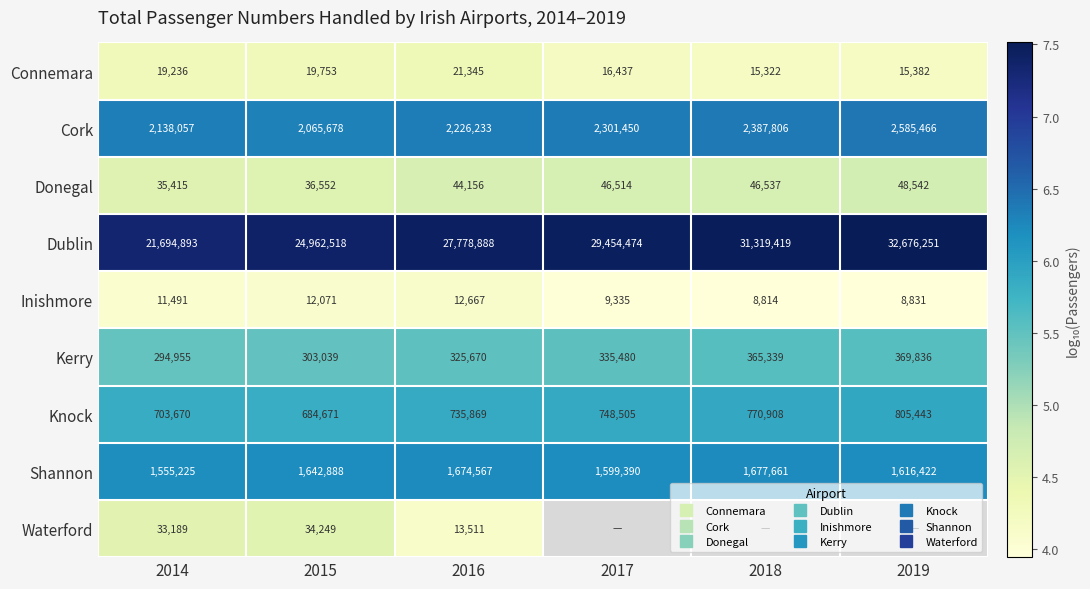

What is the greatest value displayed?

7.5